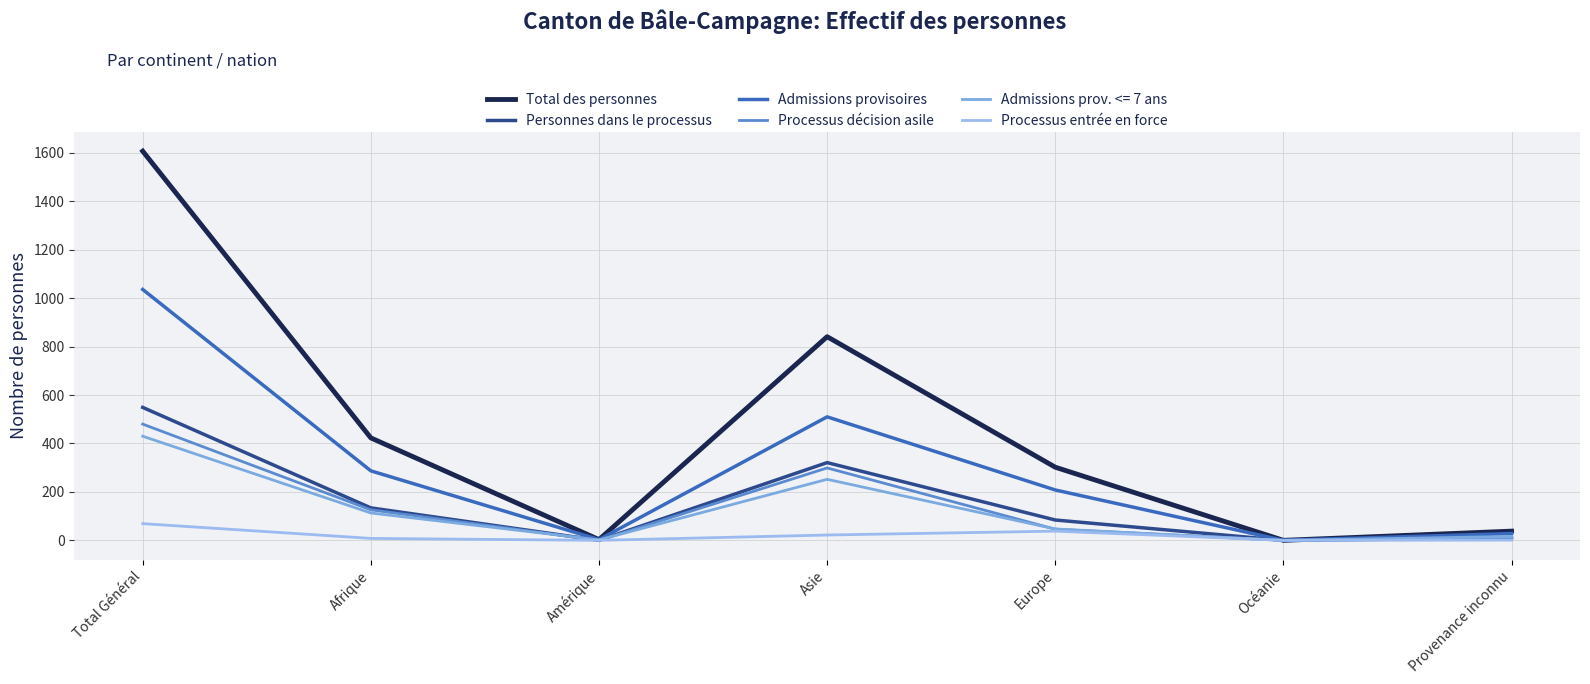

What is the total value across all series at Amérique?

8